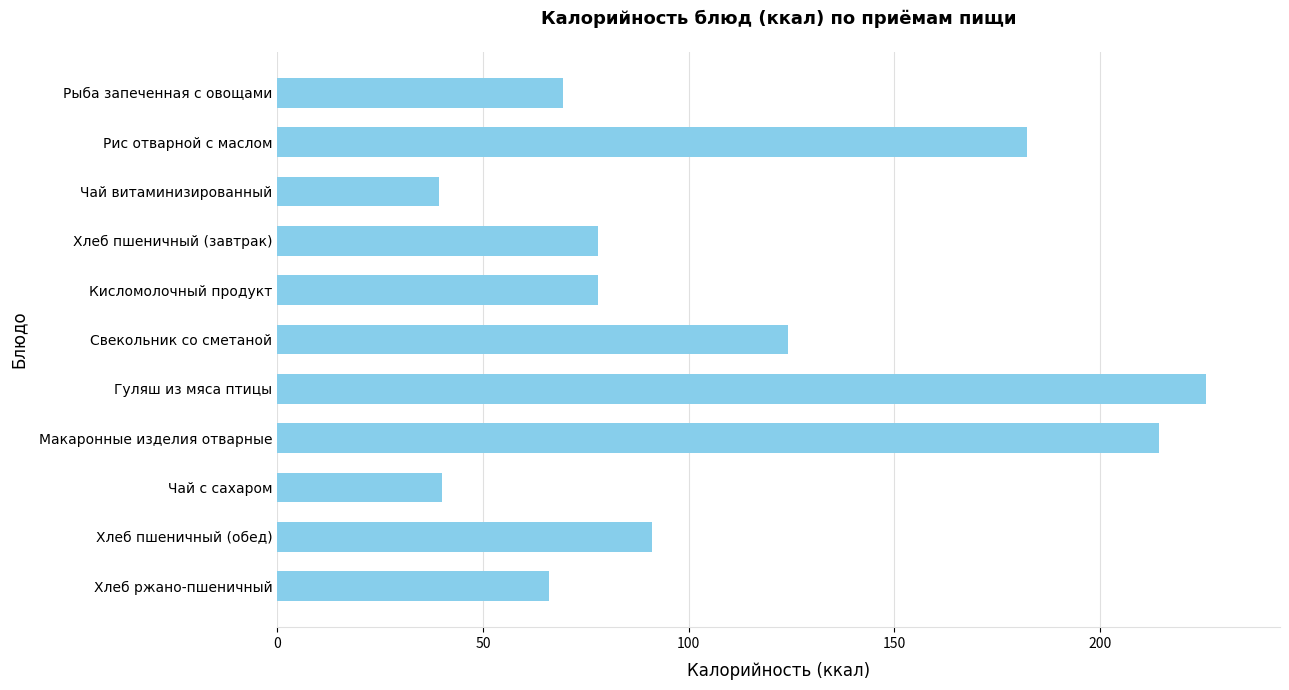

How many distinct data groups are displayed?

1